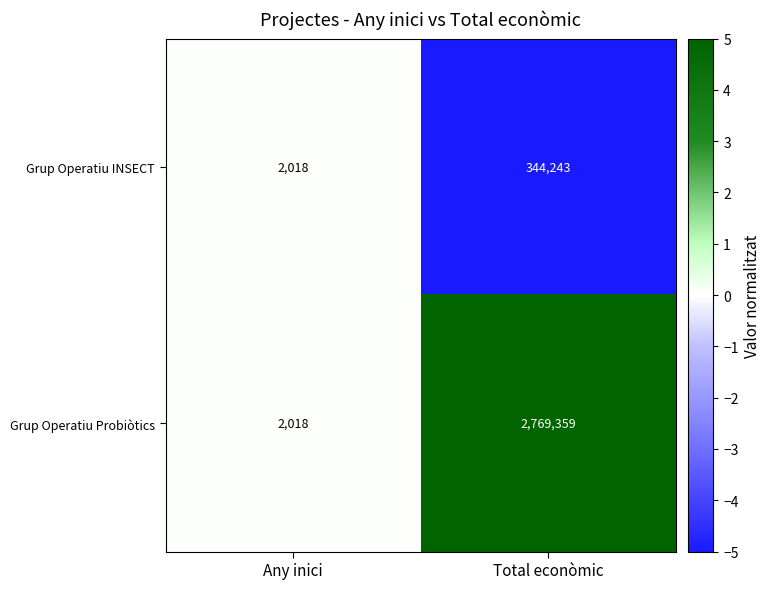

What is the difference between the Grup Operatiu INSECT values at Any inici and Total econòmic?

342225